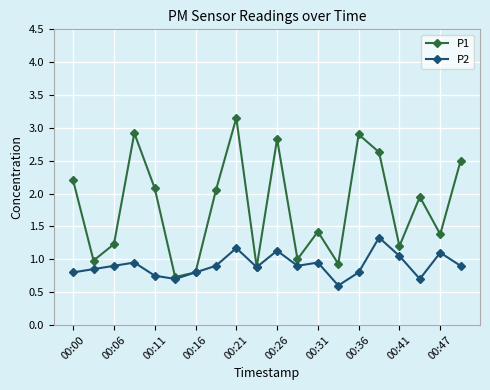

What is the value of the P2 point at the 18th from the left?

0.7